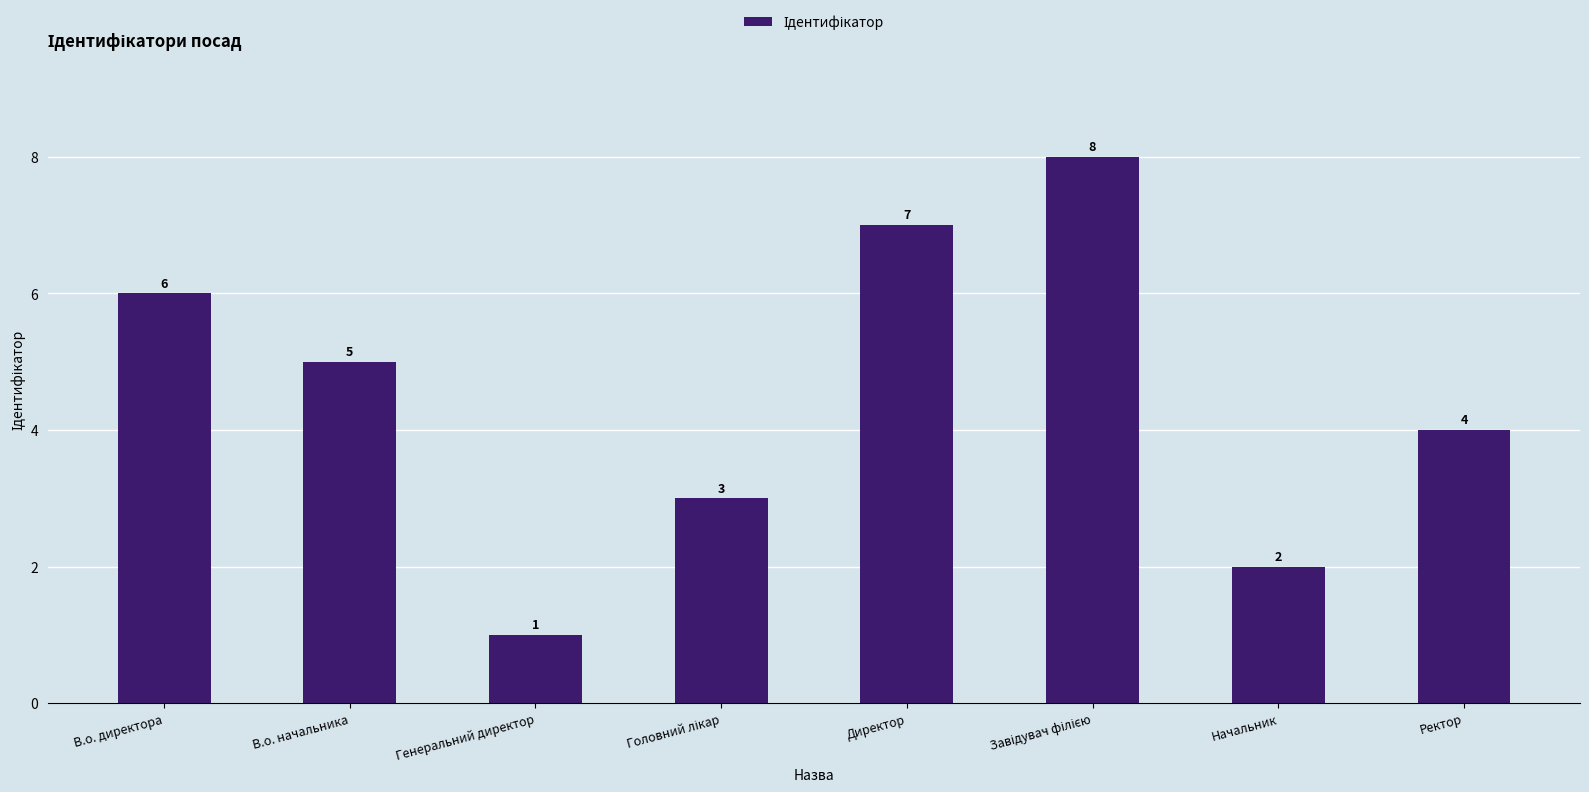

At which category does the chart reach its minimum across all series?

Генеральний директор